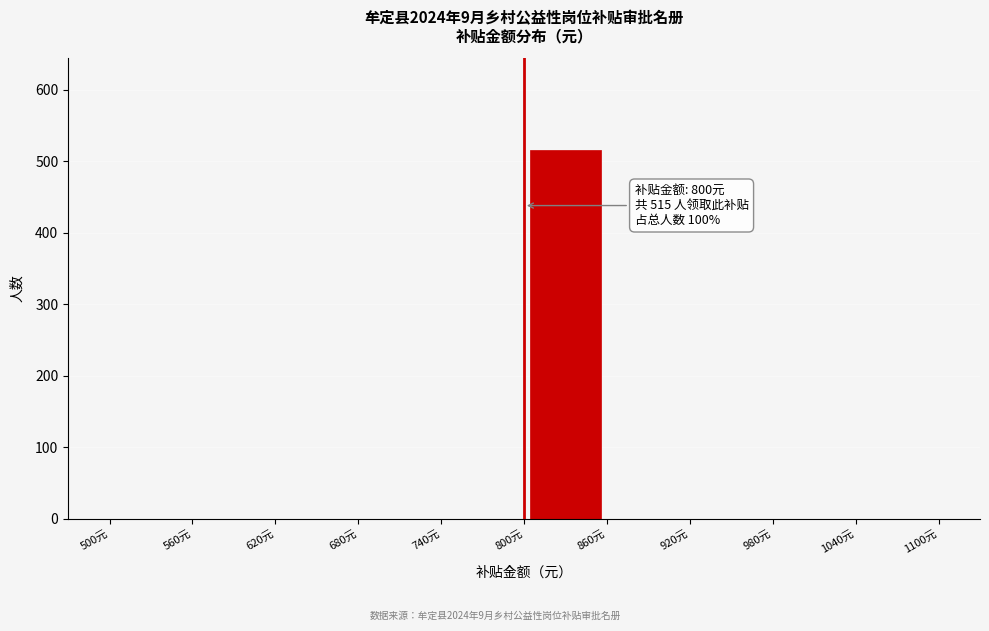

Which range on the x-axis has the tallest bar?

800 to 860